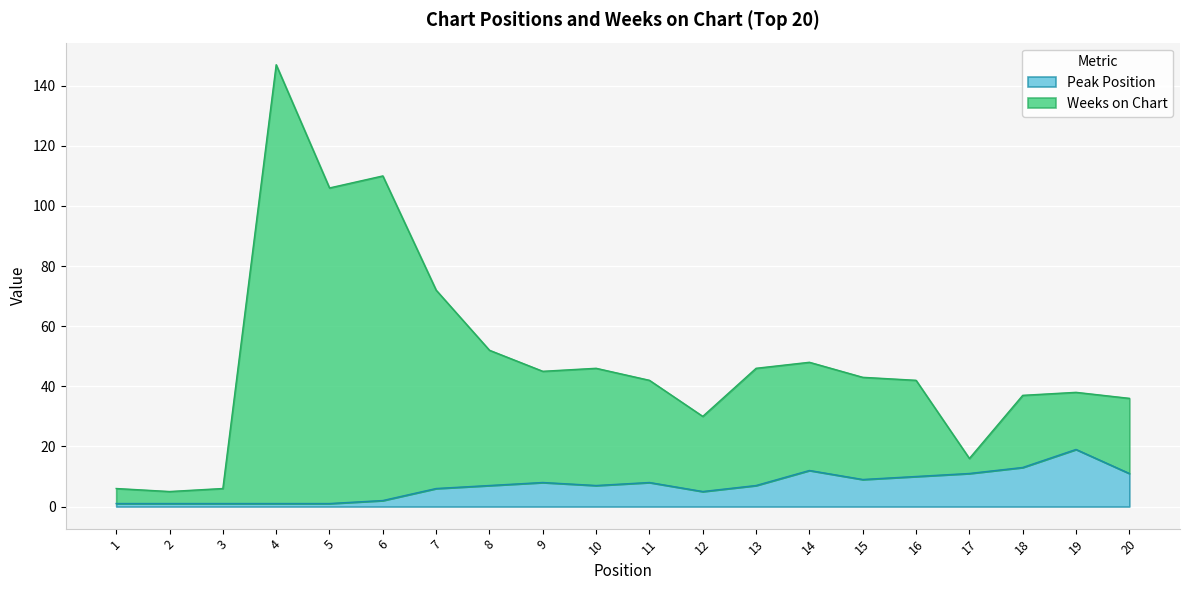

True or false: Weeks on Chart and Peak Position intersect in this chart.

False